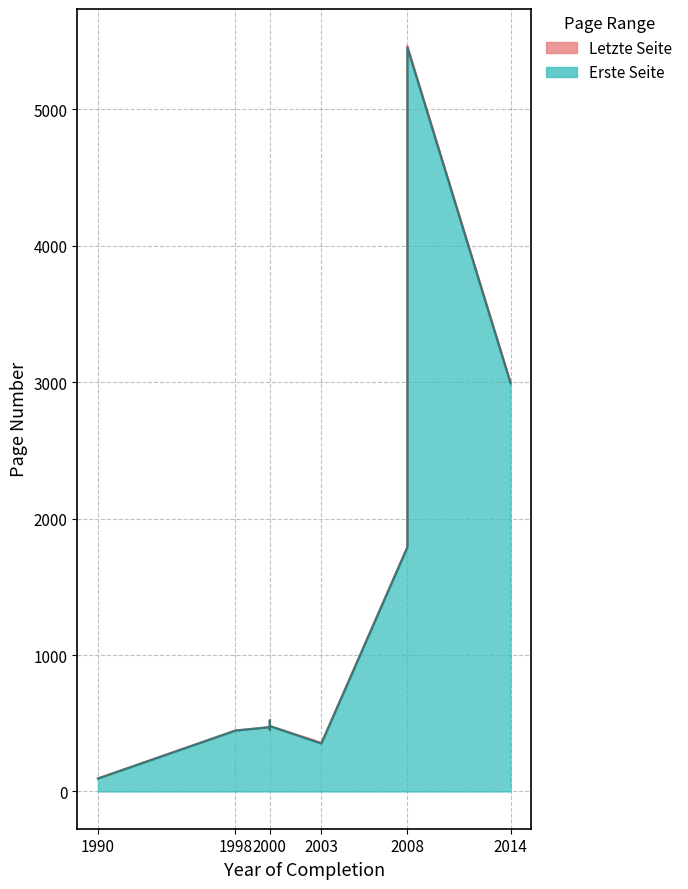

What is the total value across all series at 1998?

893